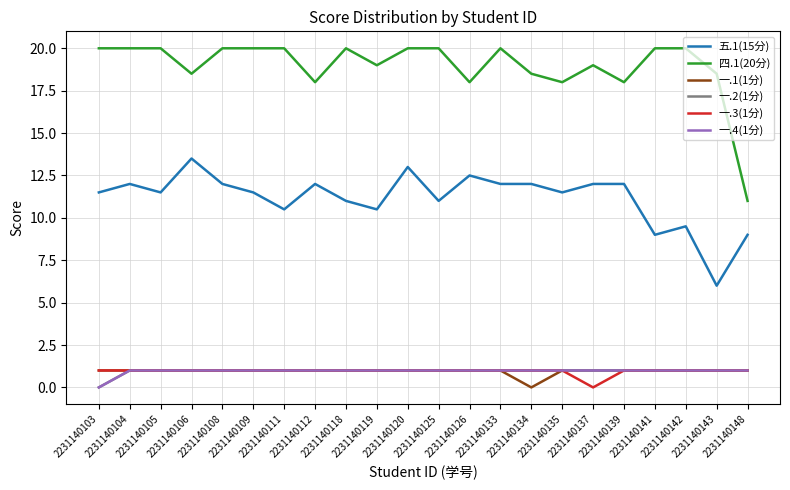

True or false: 一.4(1分) and 五.1(15分) intersect in this chart.

False